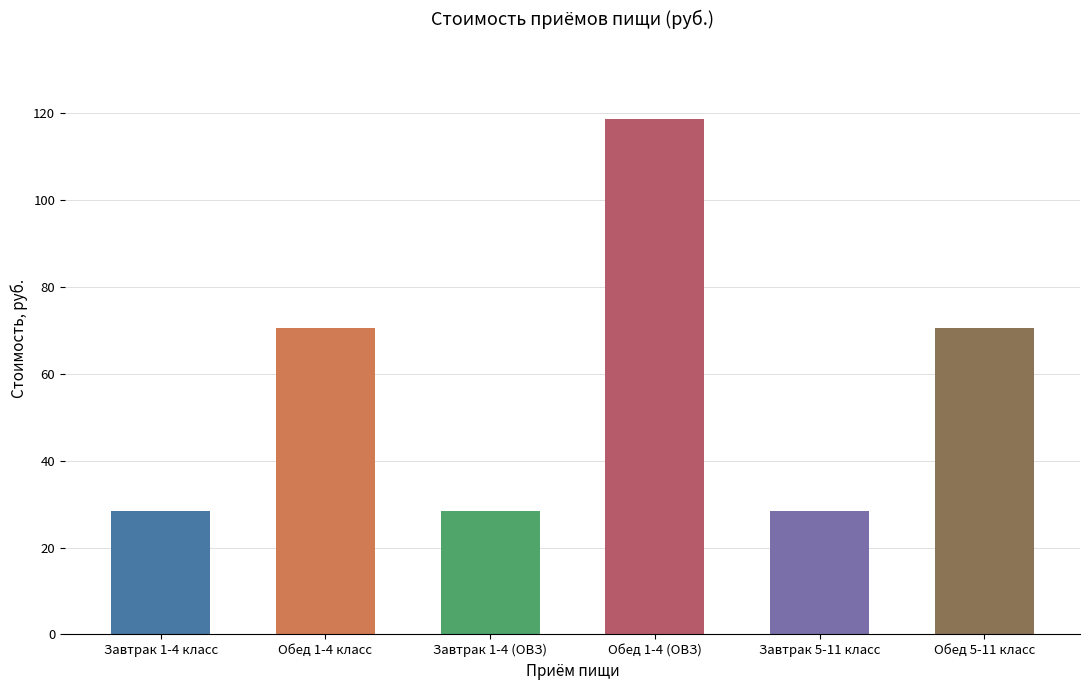

What is the change in value from Обед 1-4 класс to Обед 1-4 (ОВЗ)?

+48.0